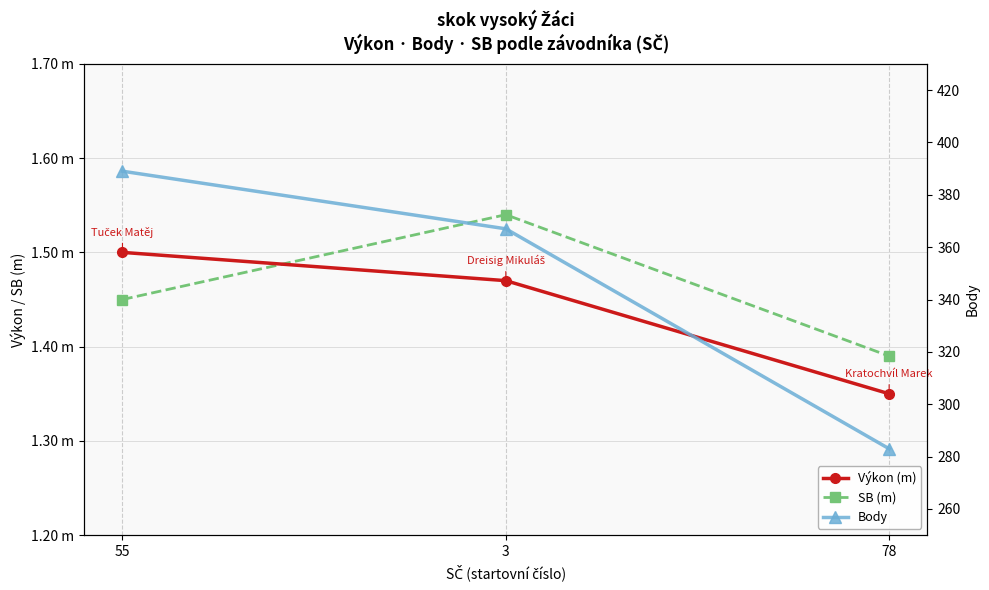

Is this an area chart (filled region under the line)?

No